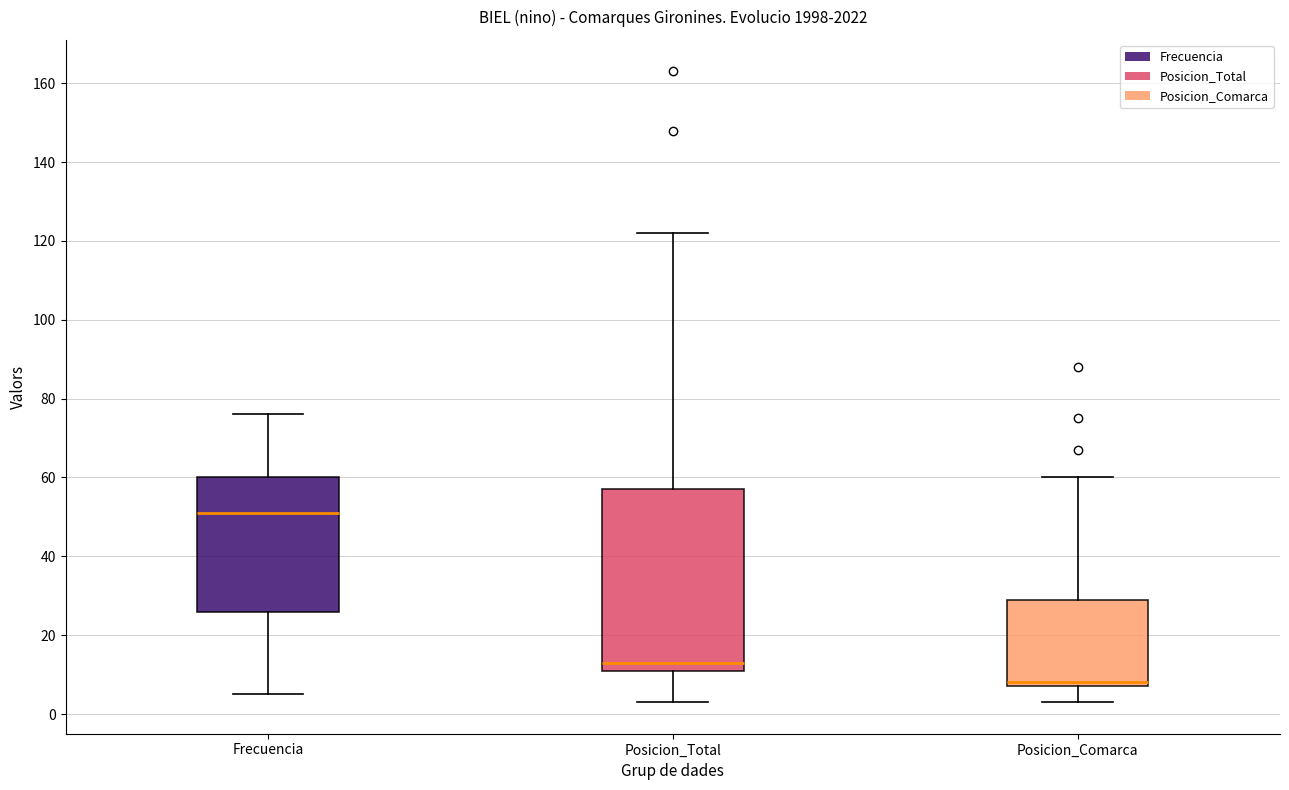

Which box has the lowest median line?

Posicion_Comarca